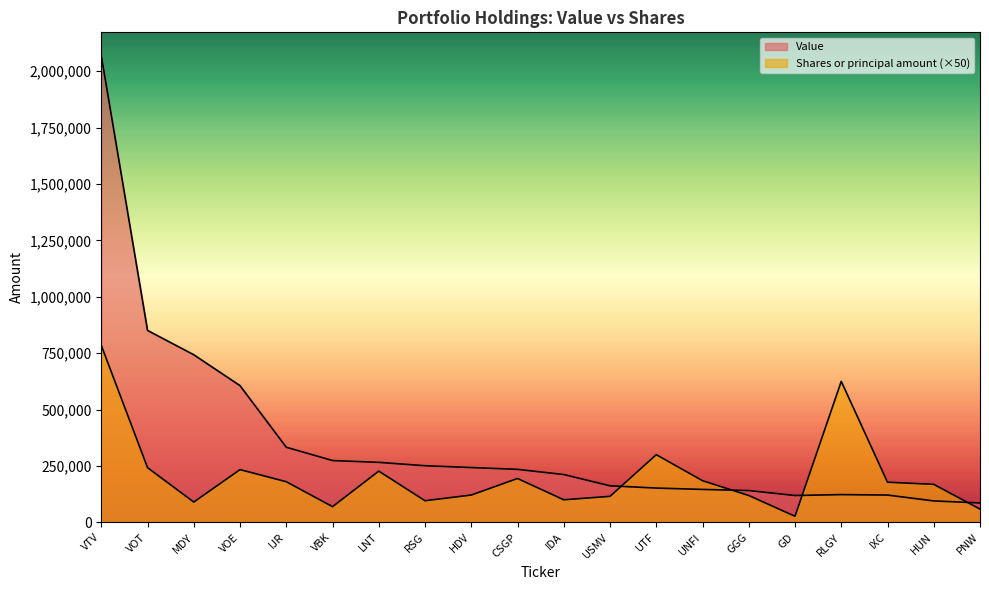

Where does the Value series first go above 235000?

VTV